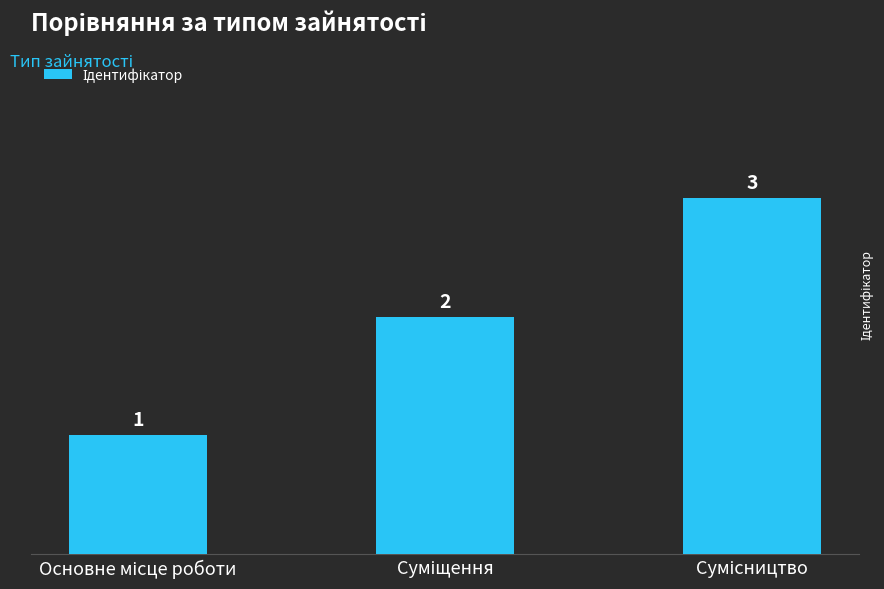

Count the values in the range 1 to 3.

3